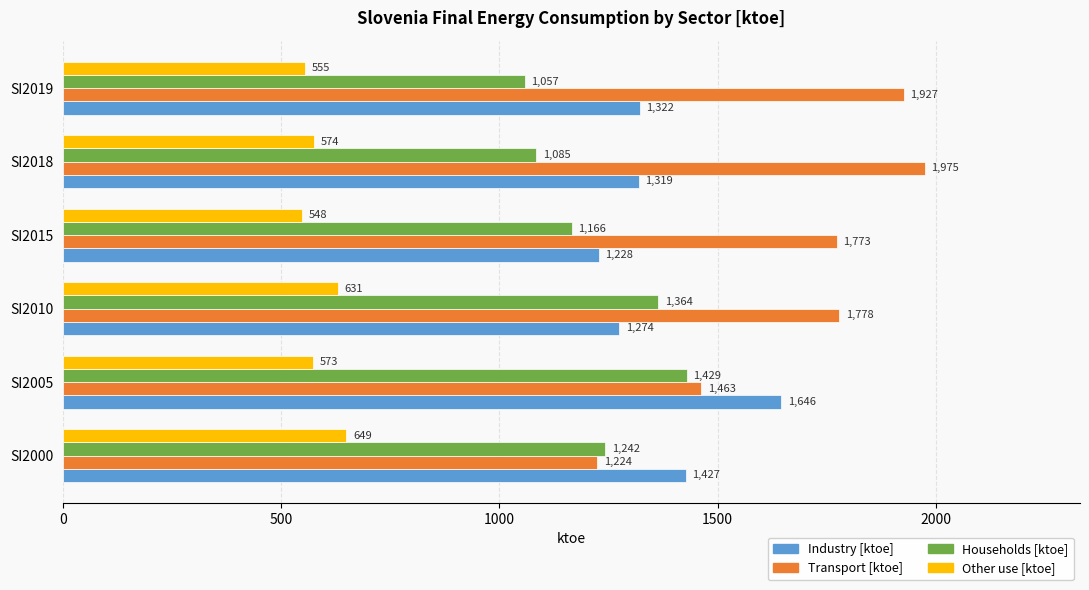

Which series has the widest spread of values?

Transport [ktoe]